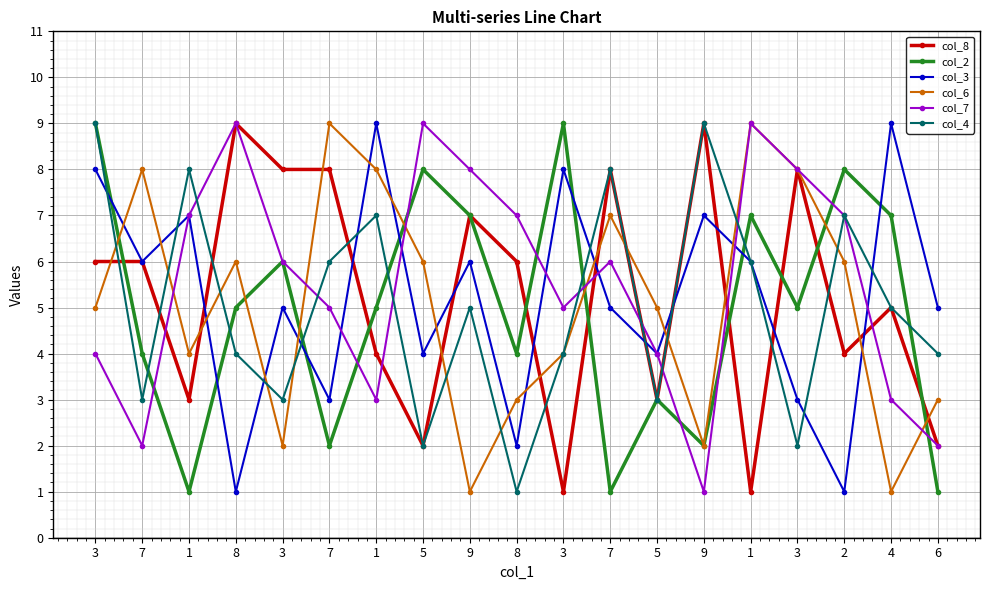

What is the minimum value shown in the chart?

1